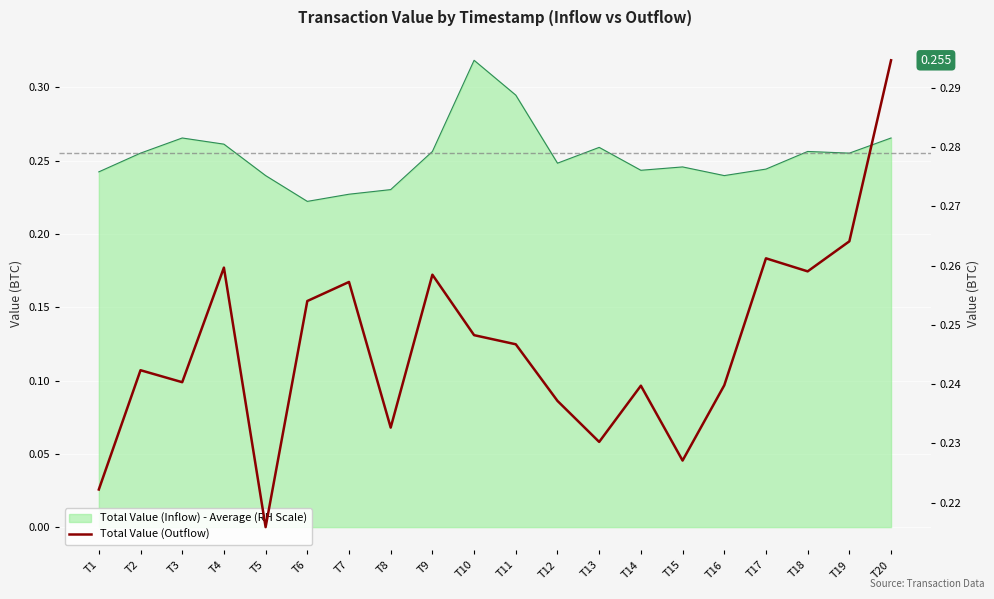

How many lines are shown in the chart?

1